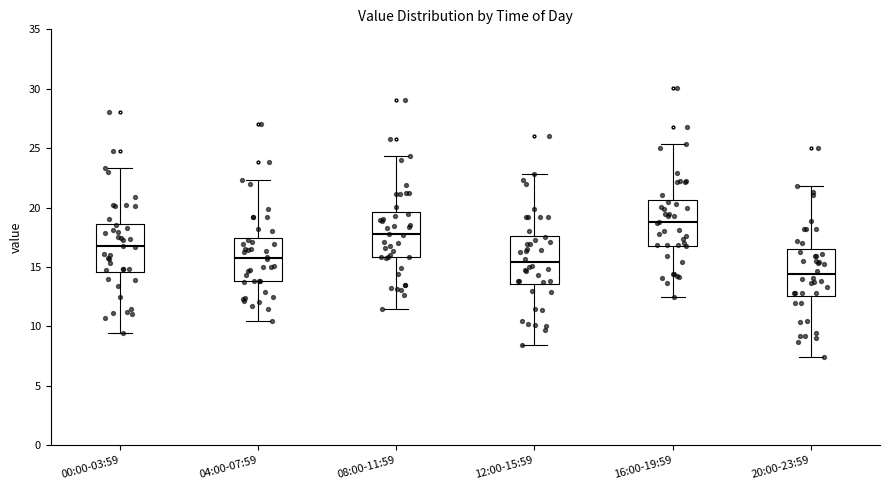

Which box's median line is the highest?

16:00-19:59